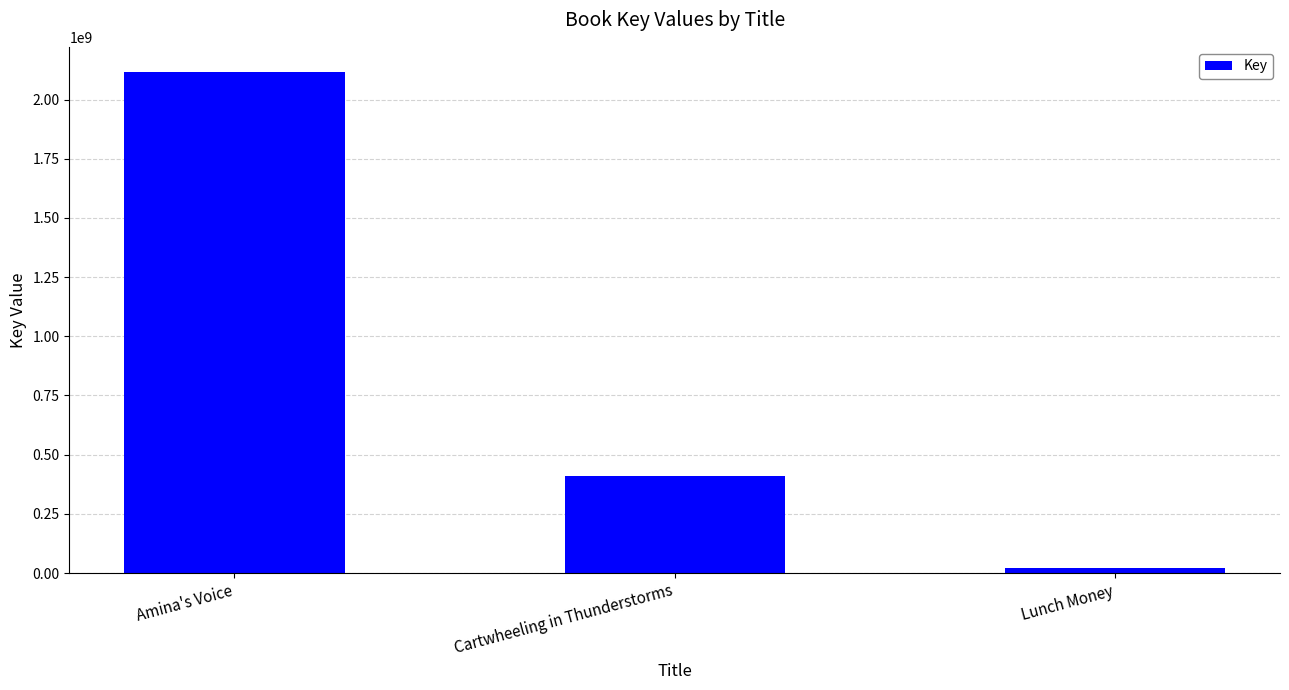

What is the ratio of the value at Cartwheeling in Thunderstorms to the value at Amina's Voice?

0.2